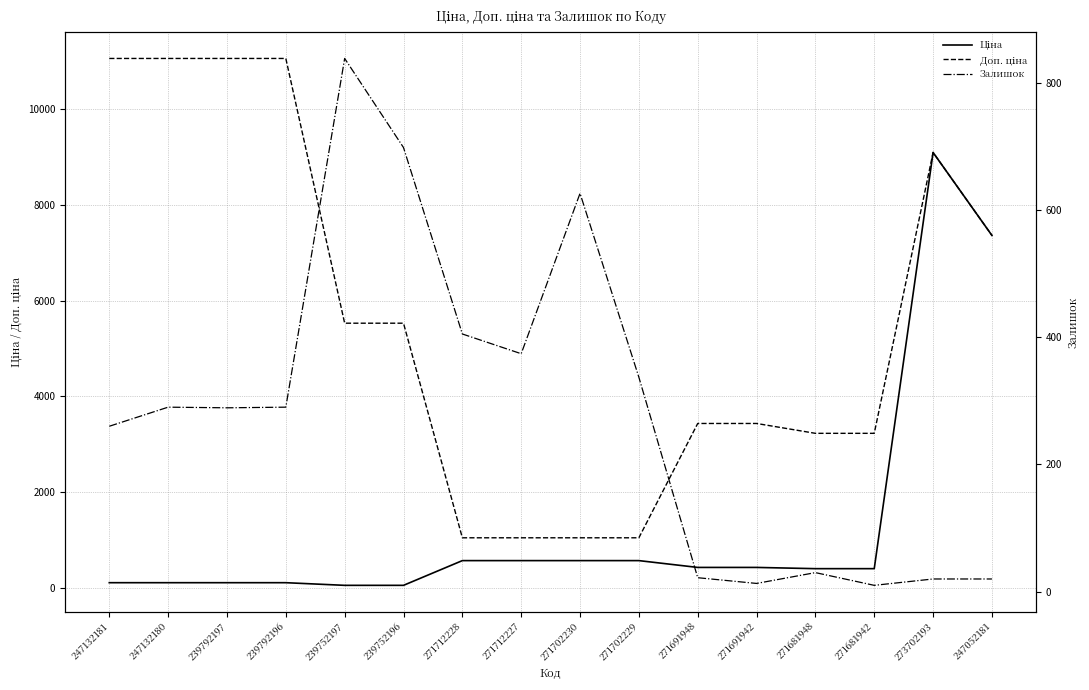

What is the value of the Ціна point at the 10th from the left?

571.6